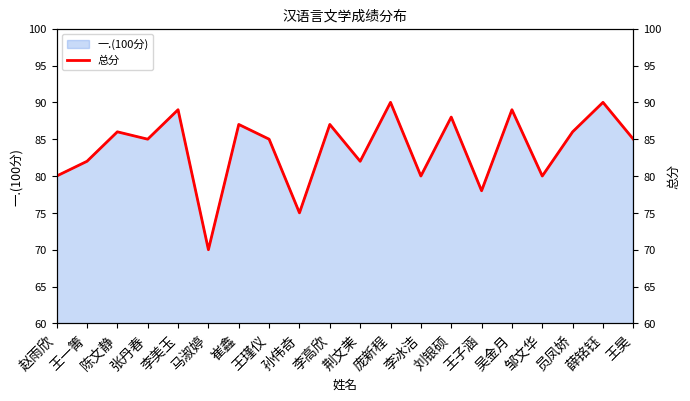

What is the smallest value displayed?

70